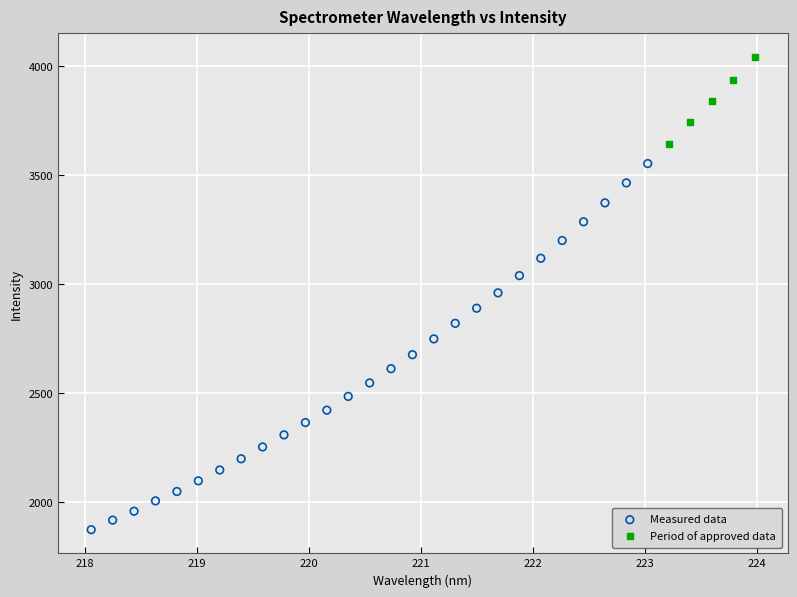

Which series contains the highest Y value?

Period of approved data